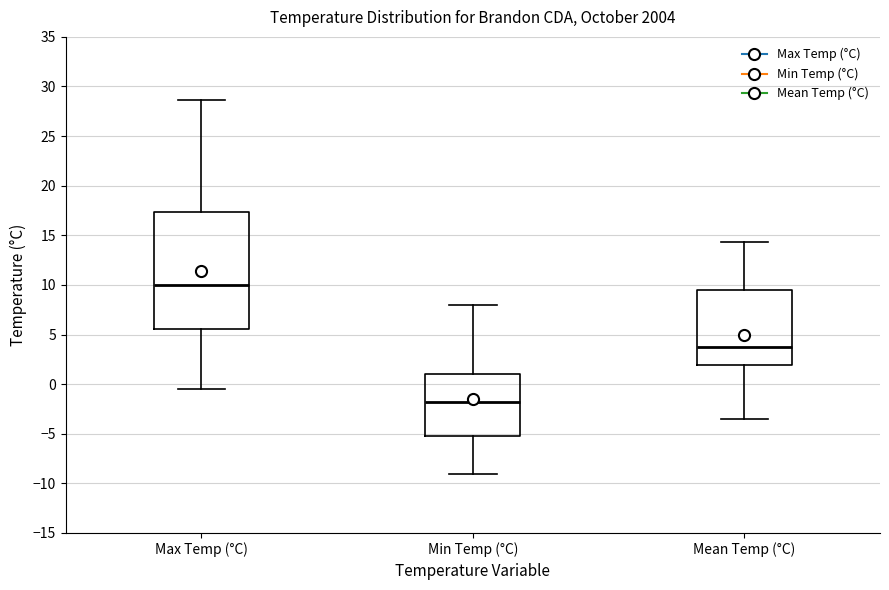

Reading left to right, transcribe this box plot: for each box, give where its median line is, the range the box spans, and where its two whiskers end, as read against the y-axis. The values are not printed on the chart, so give them approximately, as read against the axis.

Max Temp (°C): median 10.0, box 5.5 to 17.5, whiskers -0.5 to 28.5
Min Temp (°C): median -2.0, box -5.0 to 1.0, whiskers -9.0 to 8.0
Mean Temp (°C): median 3.5, box 2.0 to 9.5, whiskers -3.5 to 14.5